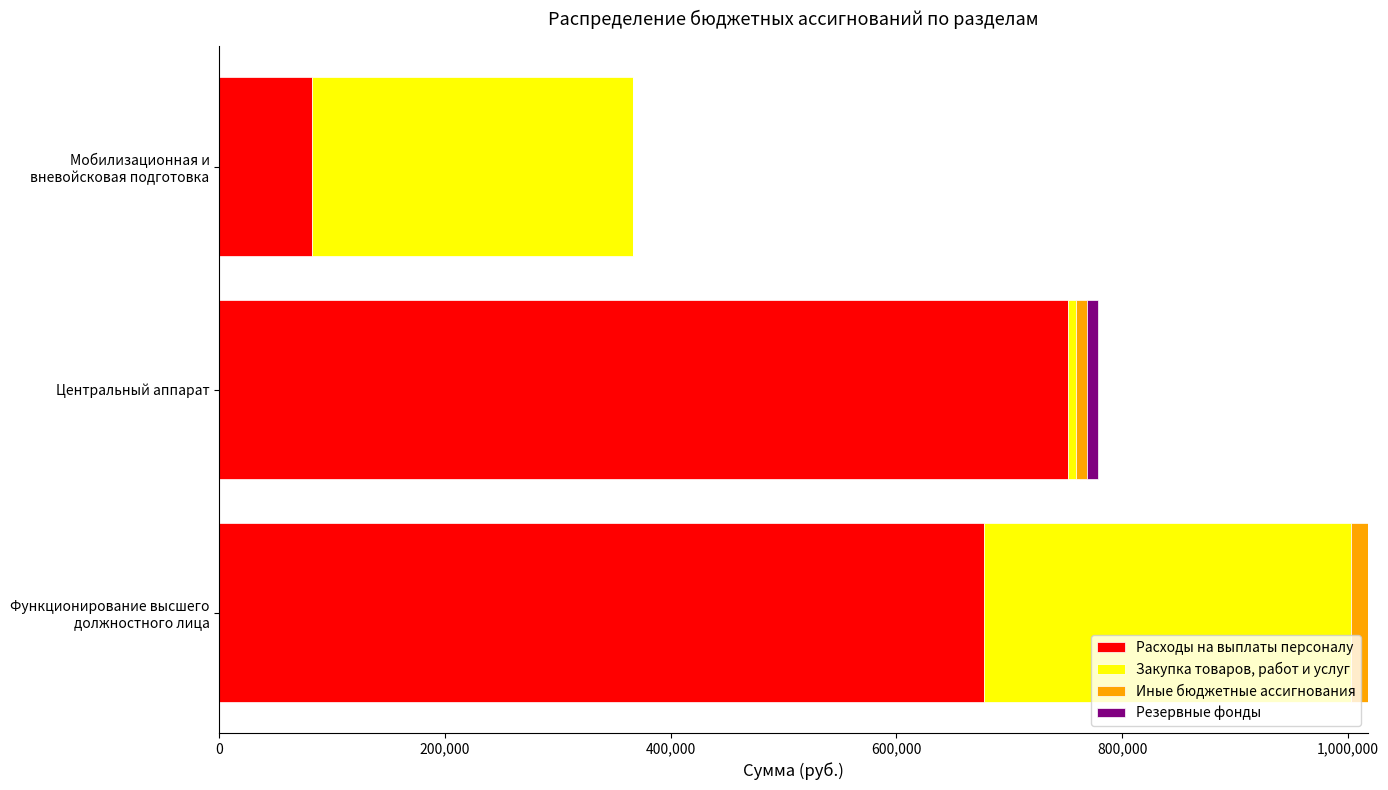

What is the average value of the Расходы на выплаты персоналу series?

504000